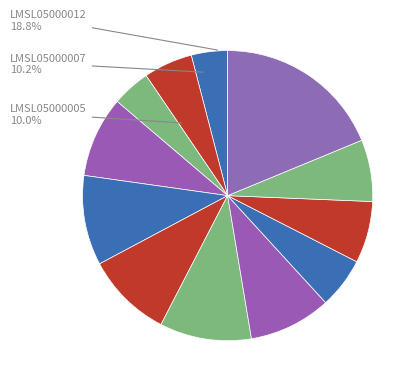

How many slices are in this pie chart?

12